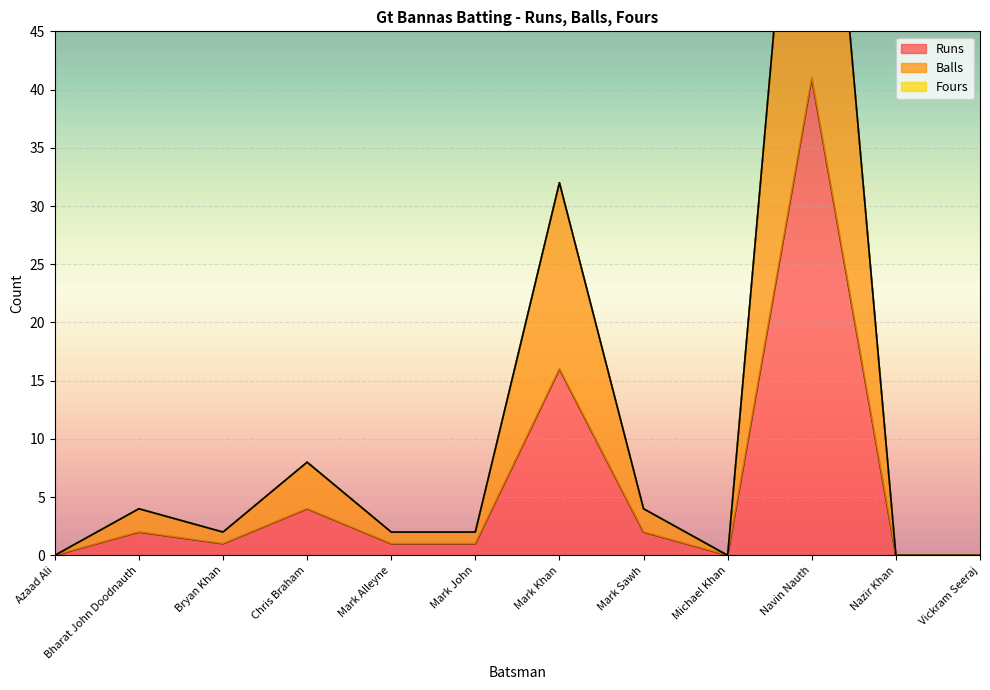

How many interior local peaks does the Balls series have?

4